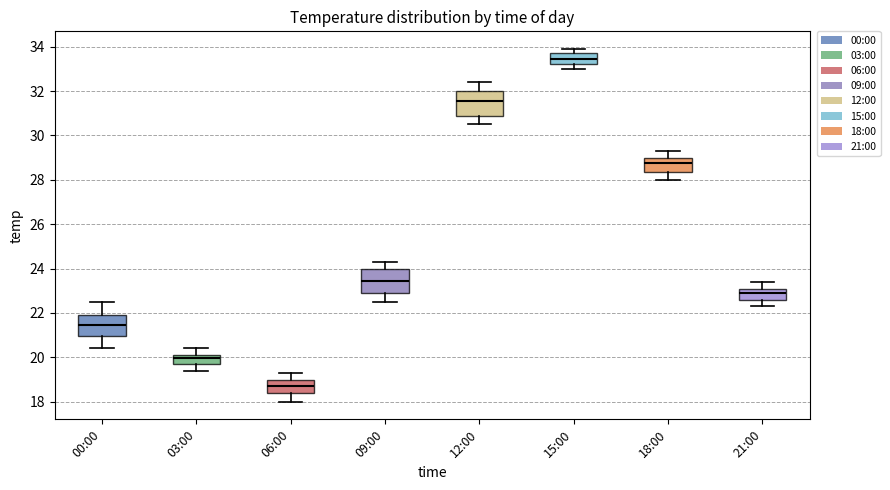

Reading left to right, transcribe this box plot: for each box, give where its median line is, the range the box spans, and where its two whiskers end, as read against the y-axis. The values are not printed on the chart, so give them approximately, as read against the axis.

00:00: median 21.4, box 21.0 to 22.0, whiskers 20.4 to 22.6
03:00: median 20.0, box 19.8 to 20.2, whiskers 19.4 to 20.4
06:00: median 18.8, box 18.4 to 19.0, whiskers 18.0 to 19.4
09:00: median 23.4, box 23.0 to 24.0, whiskers 22.6 to 24.4
12:00: median 31.6, box 30.8 to 32.0, whiskers 30.6 to 32.4
15:00: median 33.4, box 33.2 to 33.8, whiskers 33.0 to 34.0
18:00: median 28.8, box 28.4 to 29.0, whiskers 28.0 to 29.4
21:00: median 23.0, box 22.6 to 23.2, whiskers 22.4 to 23.4